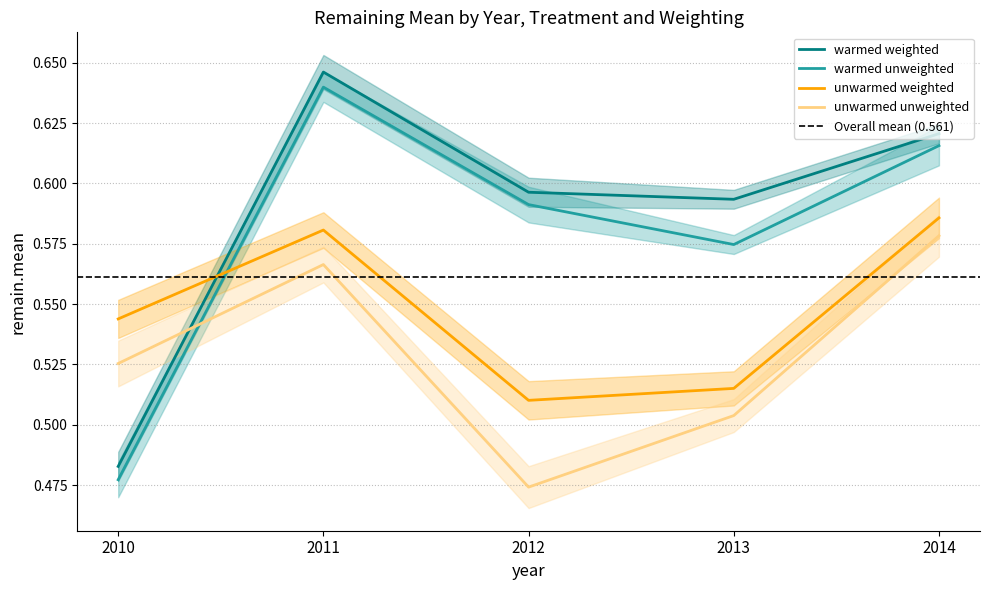

Is the value of unwarmed weighted at 2012 greater than the value of unwarmed unweighted at 2014?

No